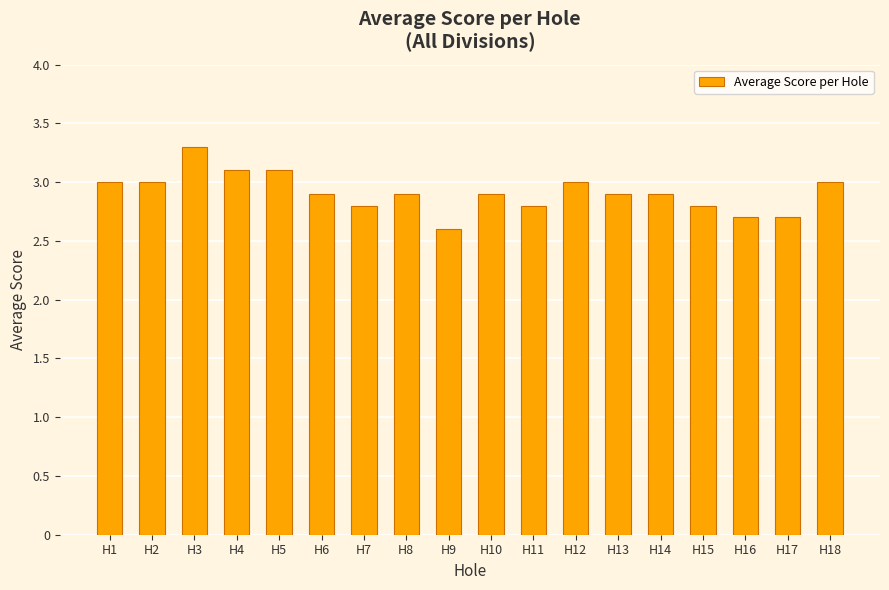

What is the difference between the maximum and second lowest values?

0.6